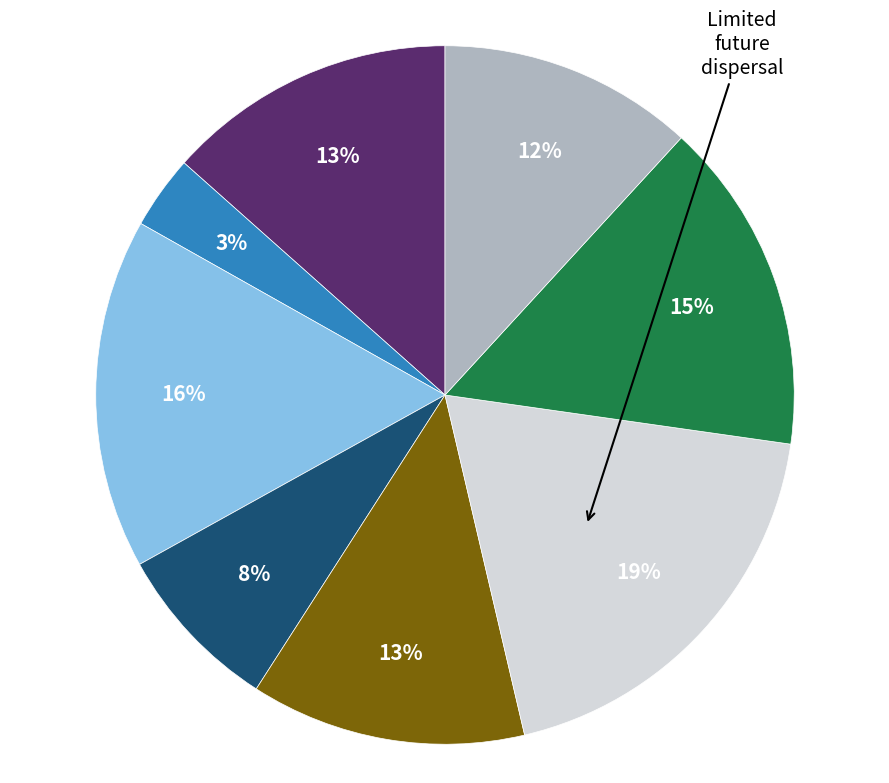

How many segments does this pie chart have?

8